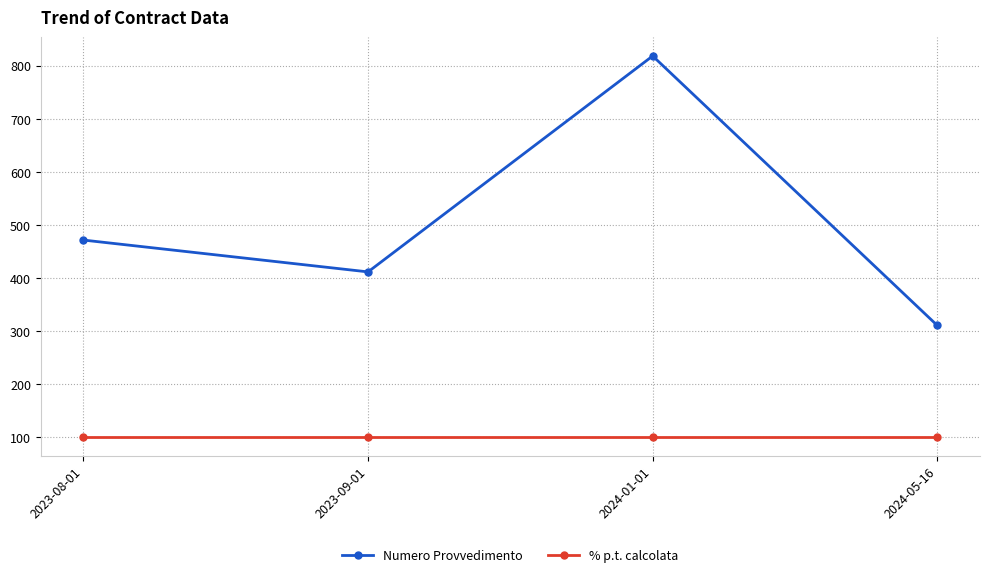

Reading left to right, what are all the values shown in this chart?

Numero Provvedimento: 2023-08-01=471	2023-09-01=411	2024-01-01=818	2024-05-16=310
% p.t. calcolata: 2023-08-01=100	2023-09-01=100	2024-01-01=100	2024-05-16=100